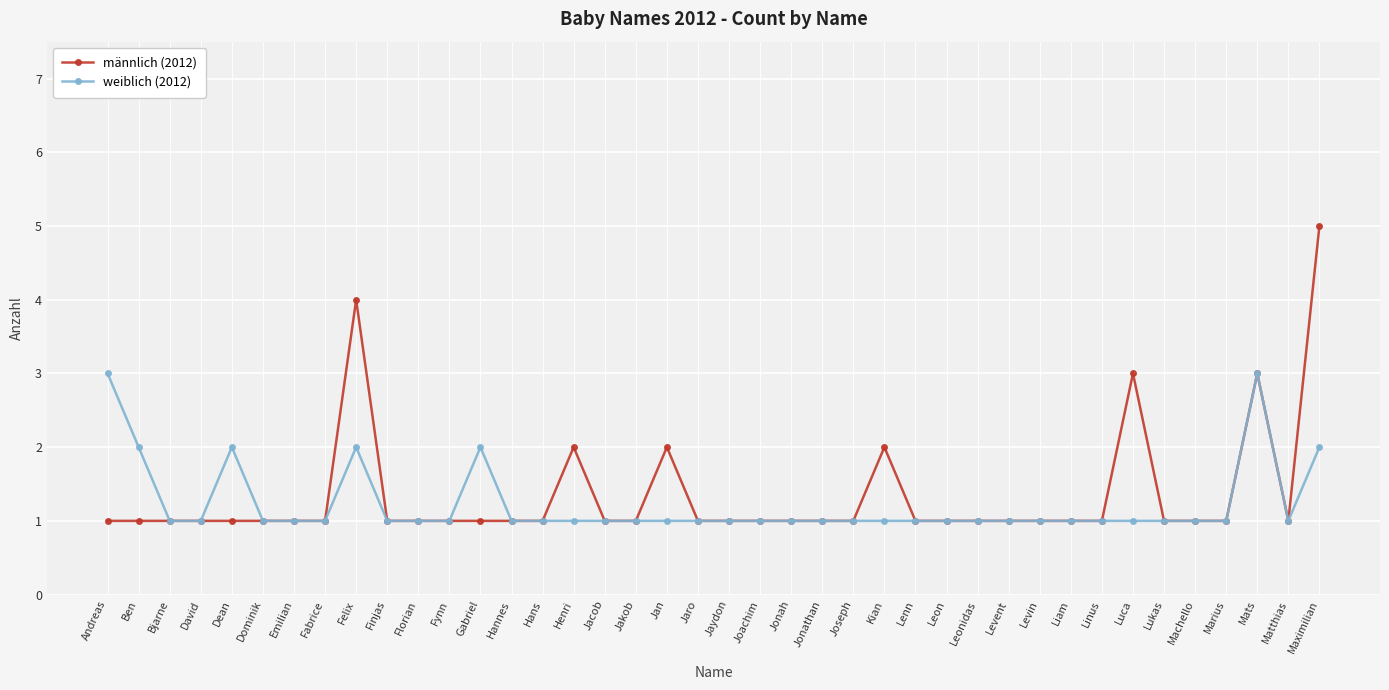

At which category does weiblich (2012) reach its first local peak?

Dean